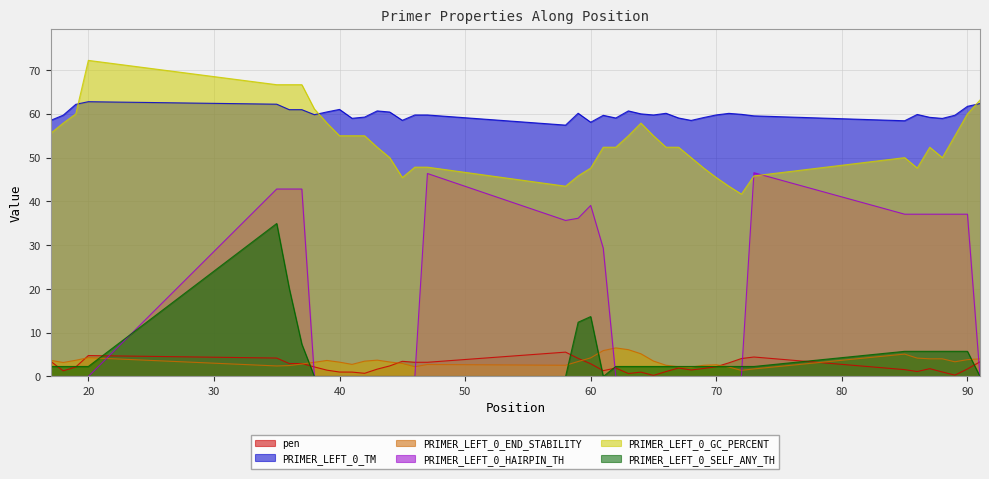

Which category has the highest value in the PRIMER_LEFT_0_TM series?

20